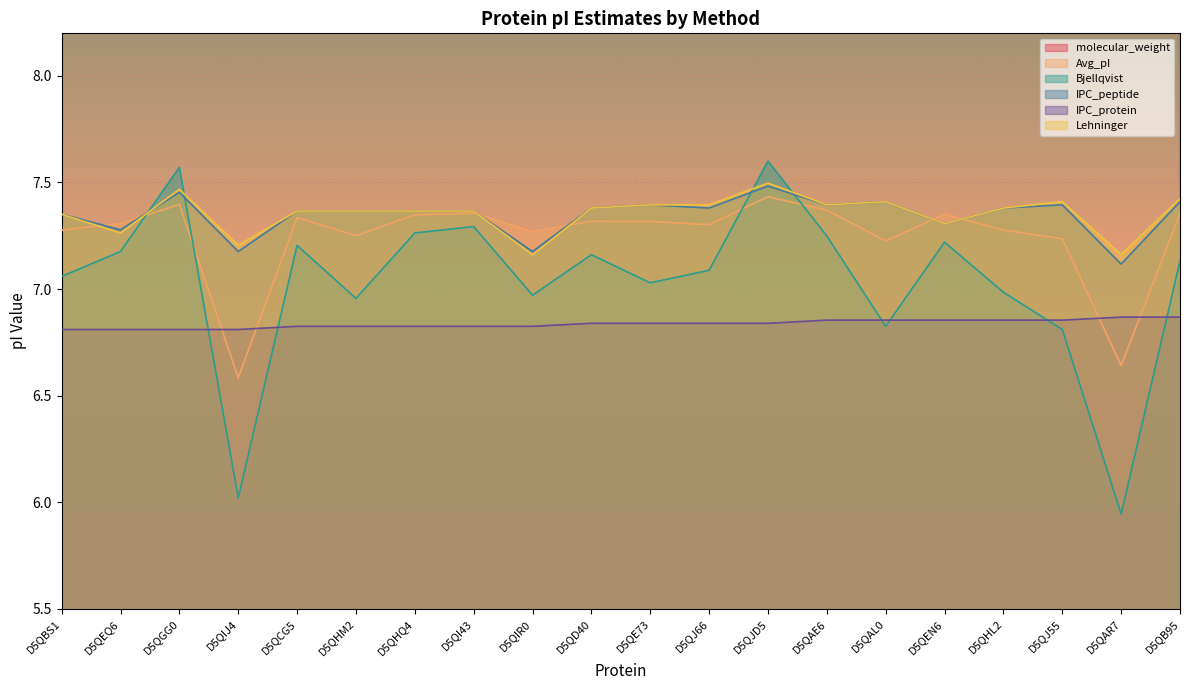

In molecular_weight, how many points are lower than both neighbors (excluding endpoints)?

7